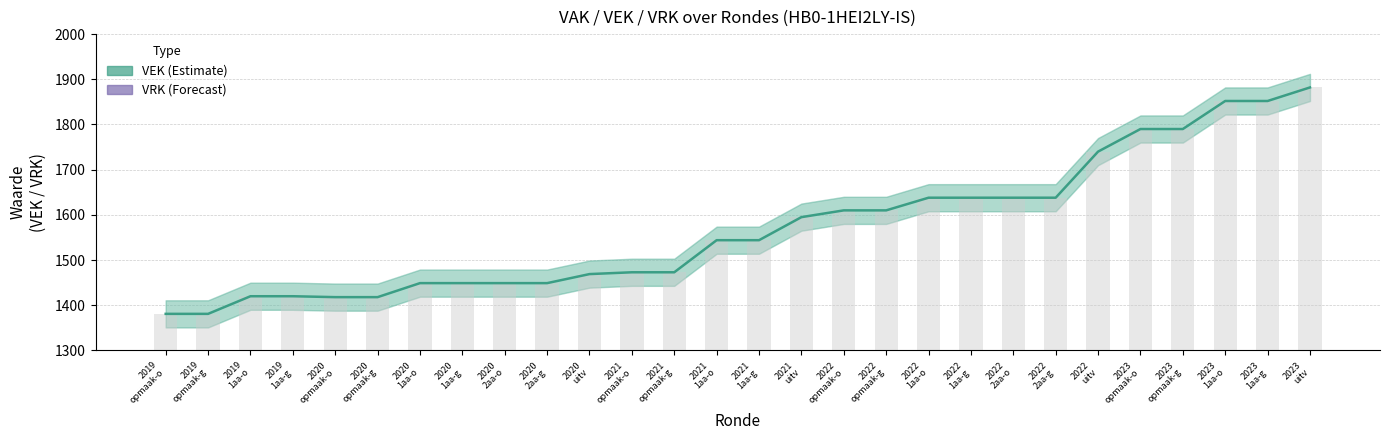

The value of VEK at 2021
uitv is 1595. True or false?

True